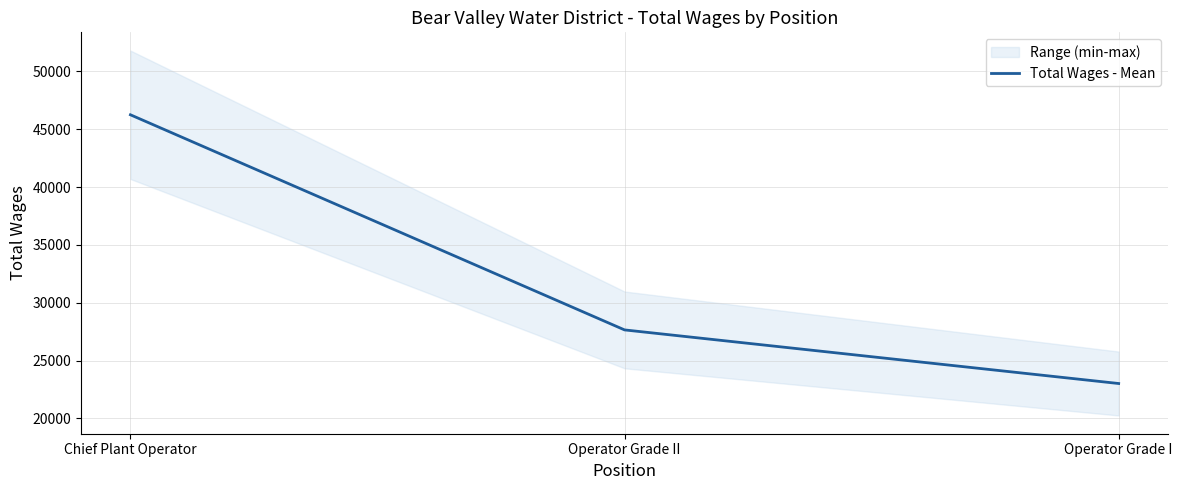

Reading left to right, extract all data points from this chart.

Chief Plant Operator=46249	Operator Grade II=27656	Operator Grade I=23023